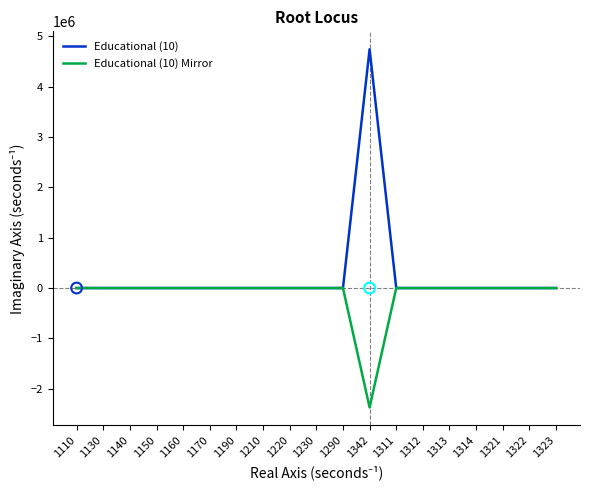

Which series has the largest total across all categories?

Educational (10)